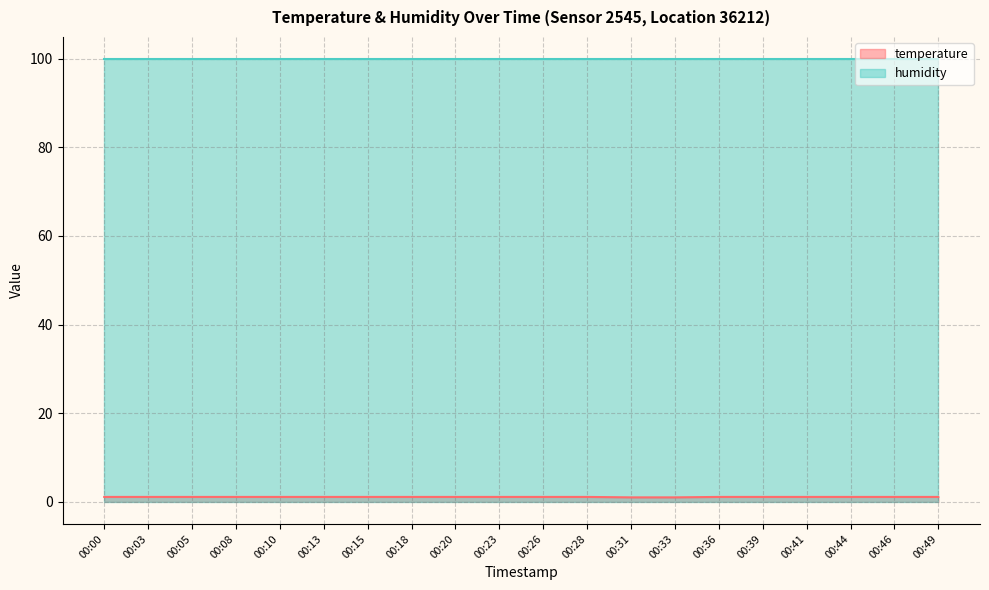

At which category does the chart reach its minimum across all series?

00:31